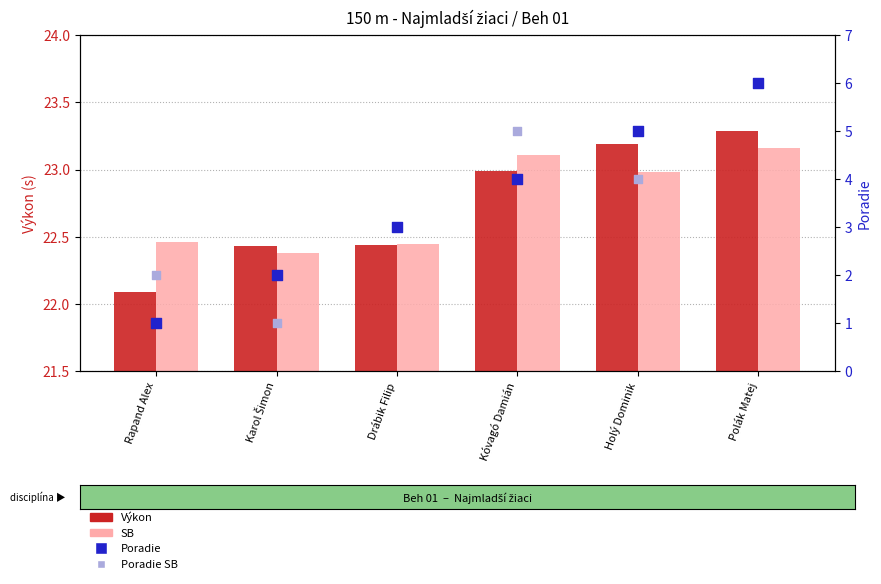

At which category is the sum across all series the highest?

Polák Matej